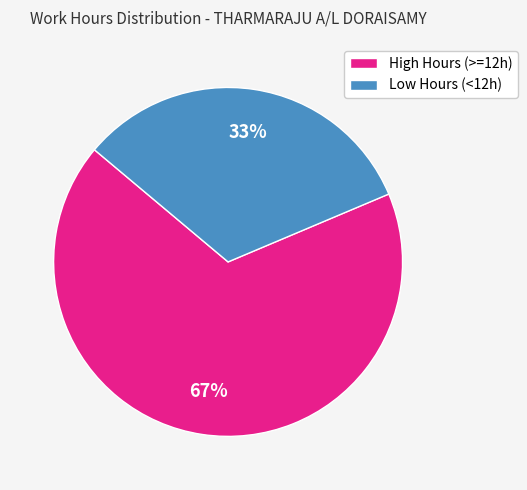

To the nearest percent, what portion does Low Hours (<12h) represent?

33%